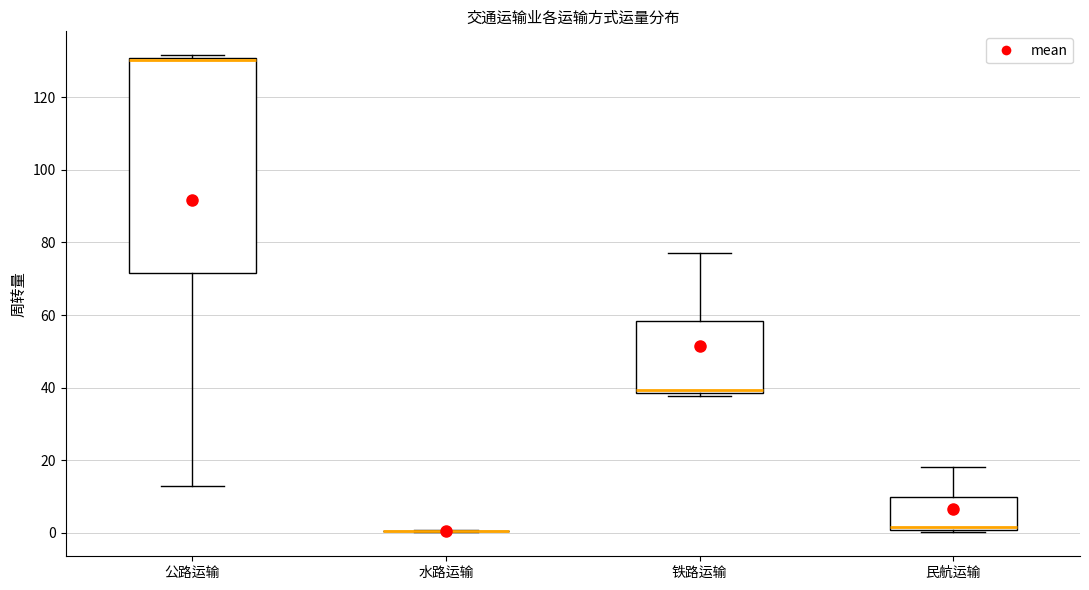

Where does the median line of the box for 铁路运输 sit on the y-axis? The values are not printed on the chart, so give them approximately, as read against the axis.

40